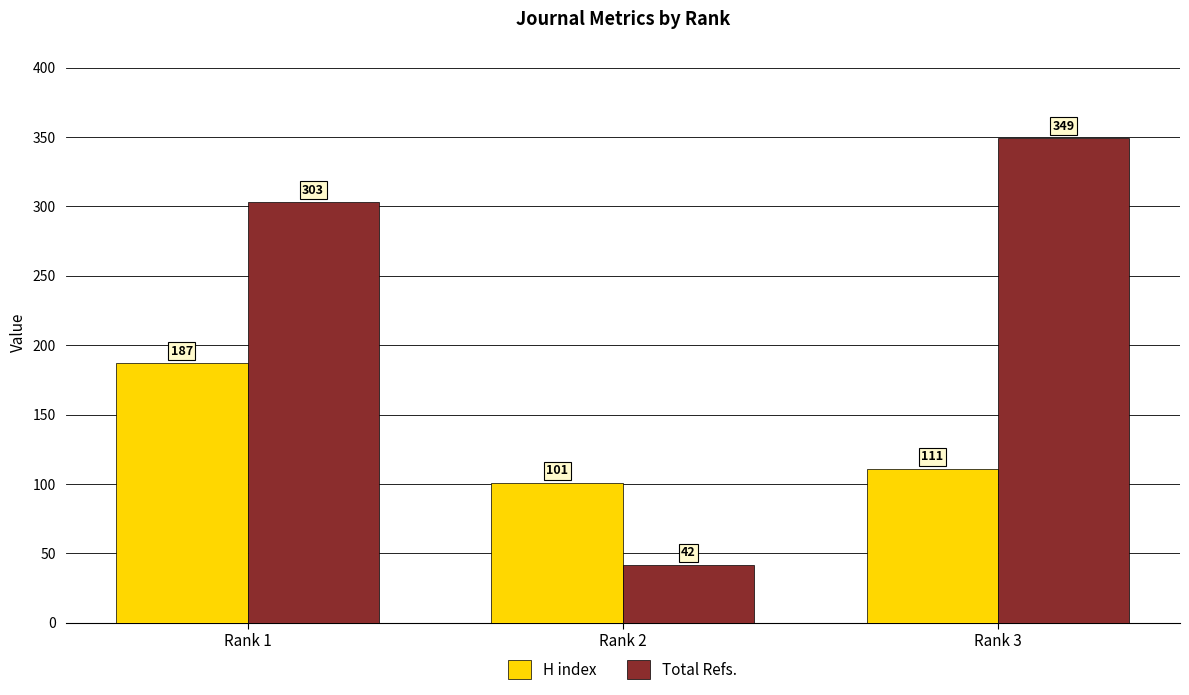

What is the approximate value of Total Refs. at Rank 1?

303